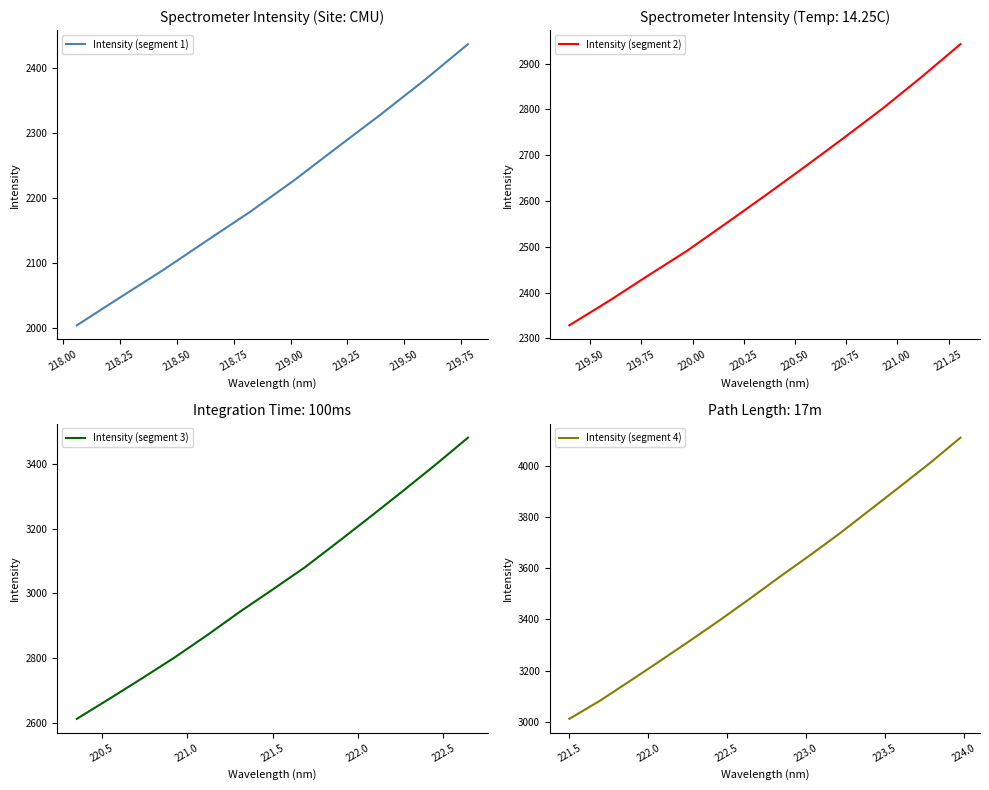

Reading right to left, what are all the values shown in this chart?

4110.8	4012.8	3920.4	3829.0	3737.5	3651.0	3567.3	3481.1	3397.1	3315.8	3236.2	3157.8	3080.4	3011.0	2942.6	2870.5	2801.4	2736.8	2673.6	2611.6	2550.8	2490.9	2436.5	2381.1	2328.6	2278.0	2226.9	2178.9	2134.3	2089.3	2046.7	2003.6